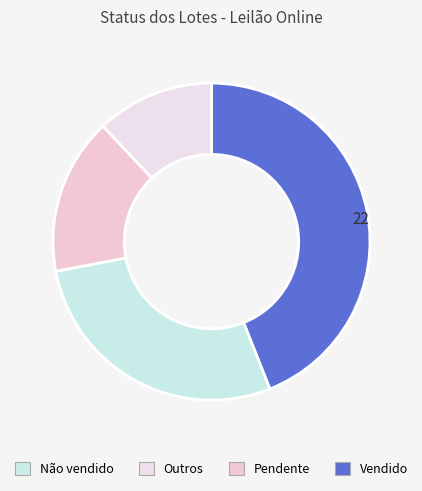

How many slices are in this pie chart?

4